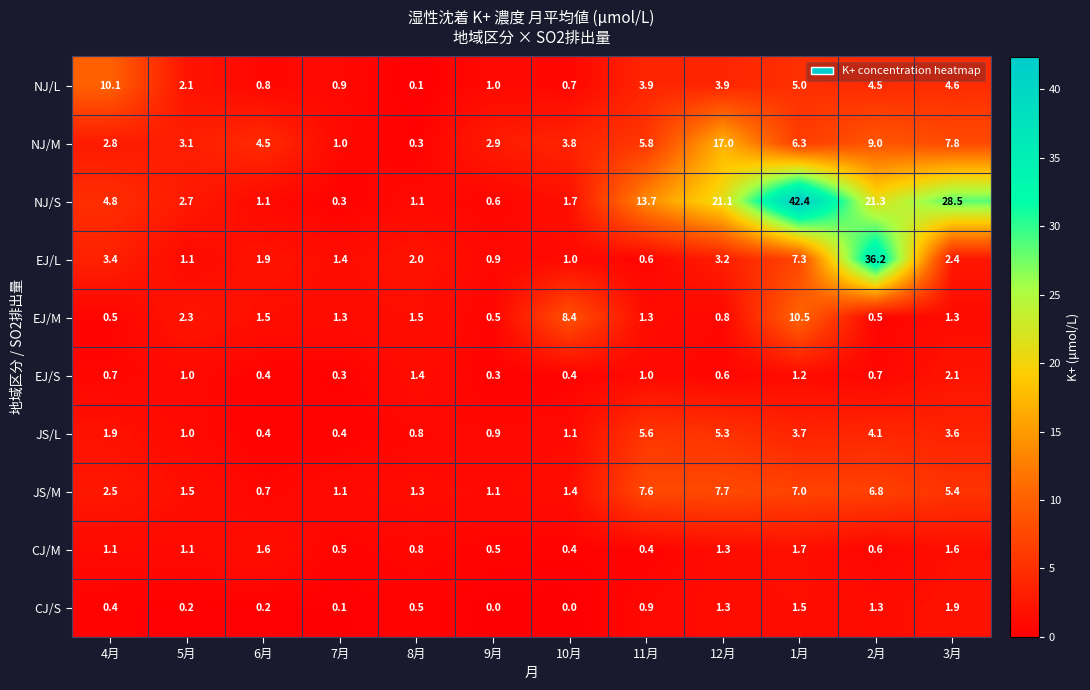

What is the difference between the JS/L values at 7月 and 1月?

3.3